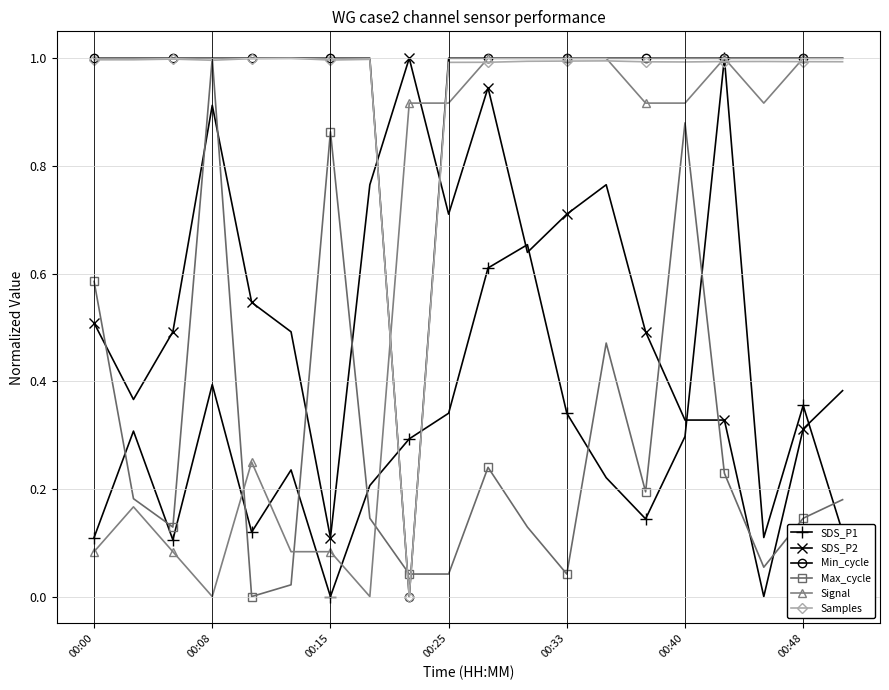

How many times do Signal and SDS_P2 cross each other?

1